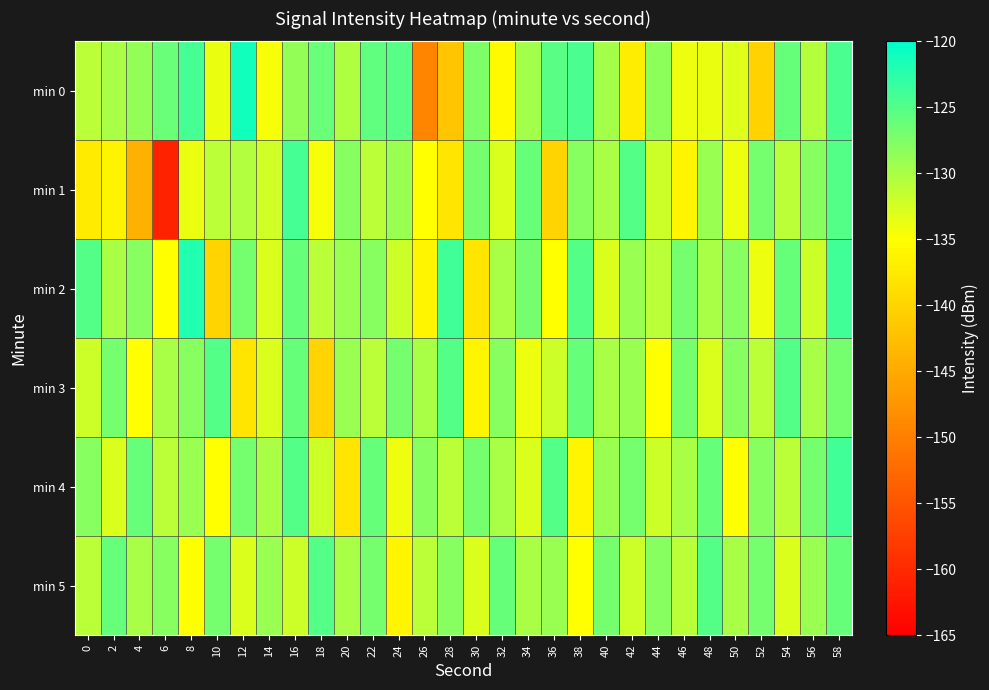

Which has a higher value, 16 or 54?

54